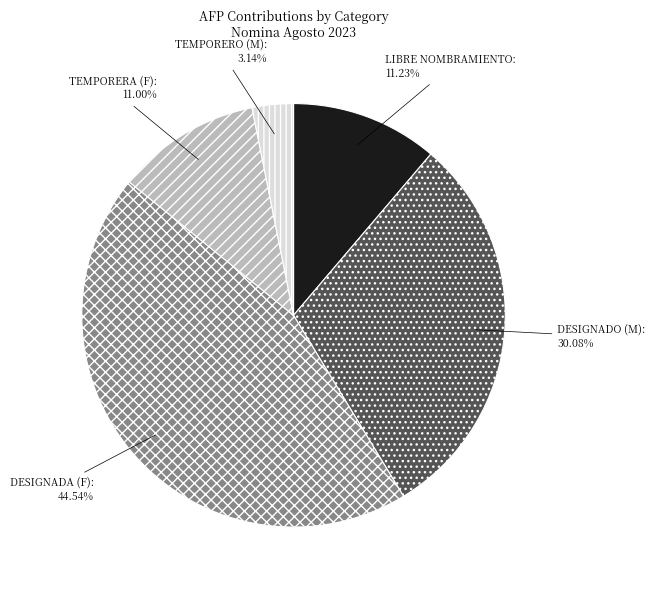

Which slice is the smallest?

TEMPORERO (M)